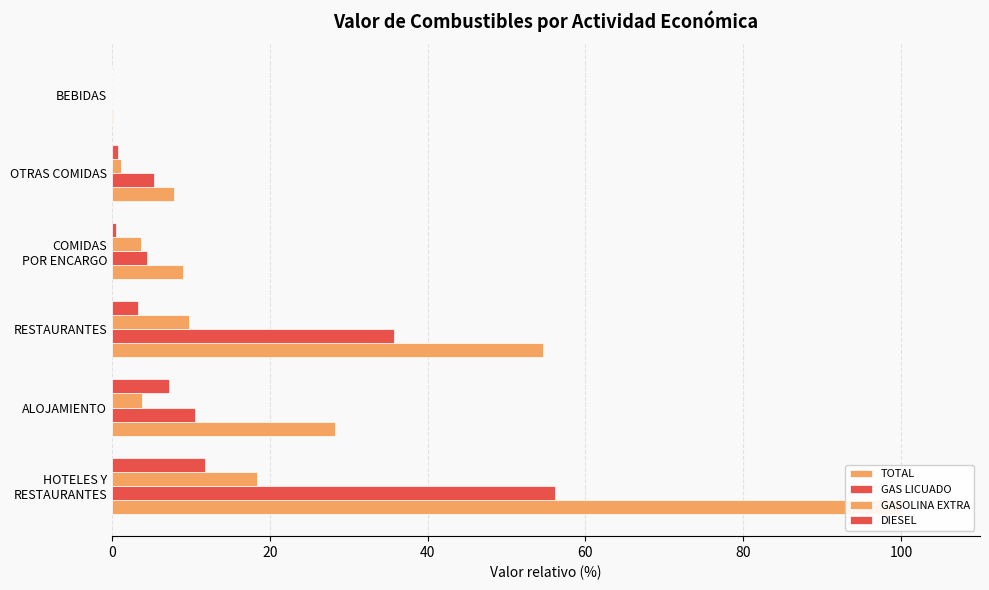

What is the total value across all series at RESTAURANTES?

103.4